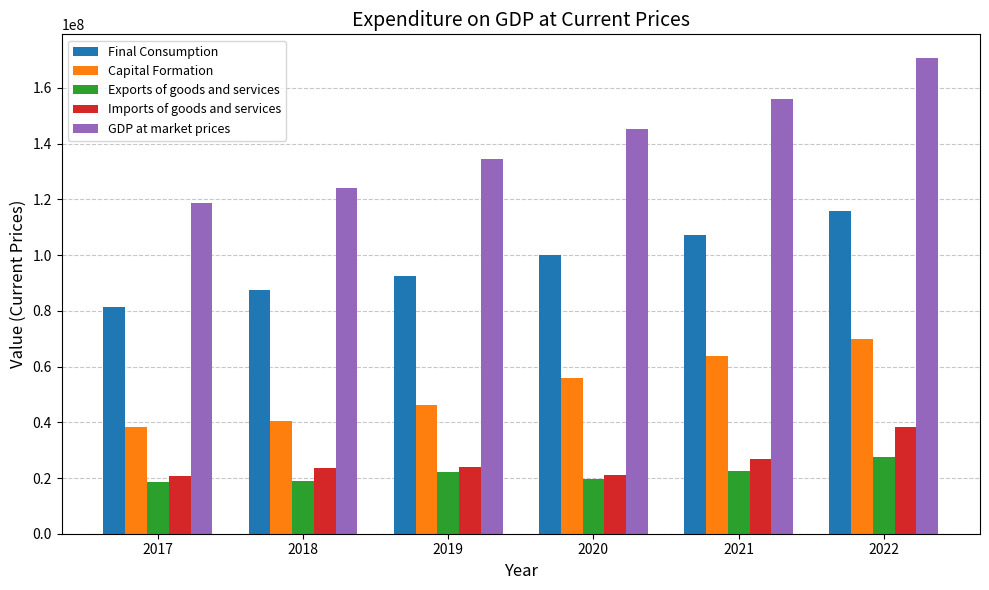

List the series in order of their peak value, highest first.

GDP at market prices, Final Consumption, Capital Formation, Imports of goods and services, Exports of goods and services